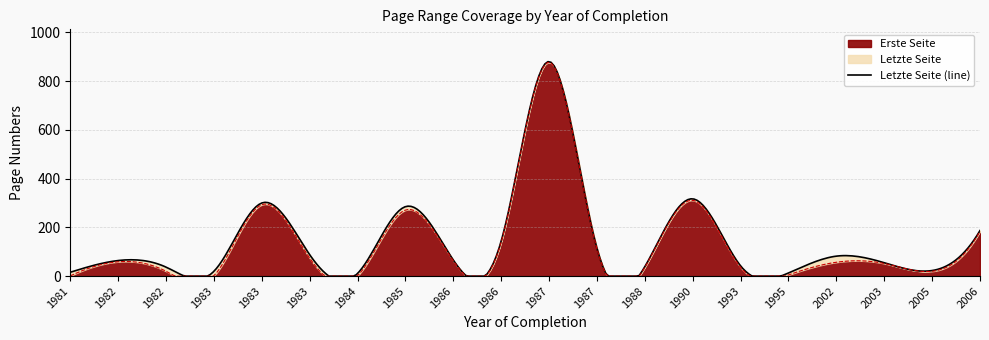

What is the greatest value displayed?

880